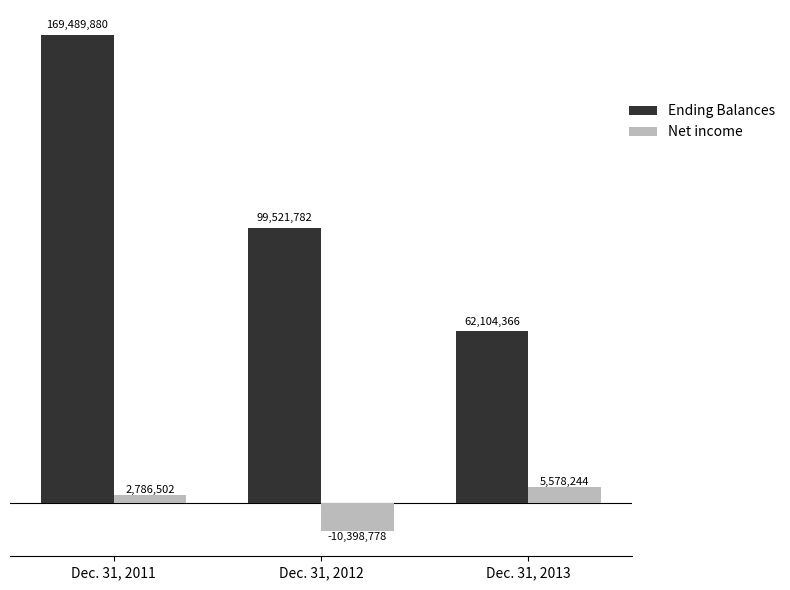

What is the value of the Net income bar at the 1st from the left?

2786502